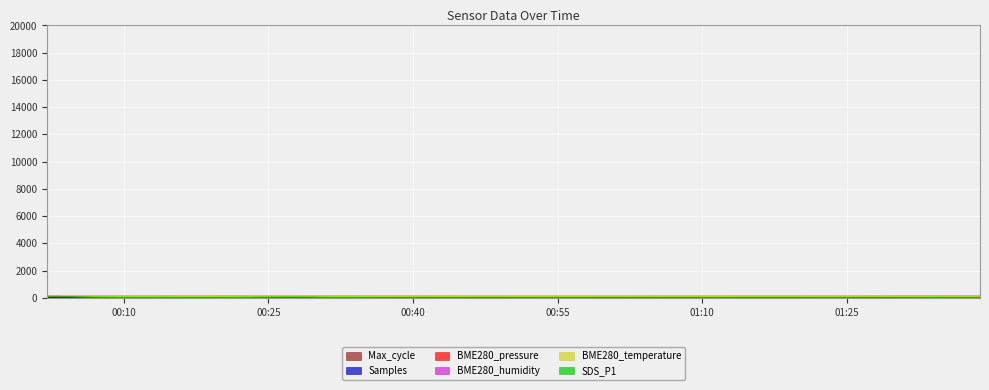

Does the chart display data point markers on the line(s)?

No